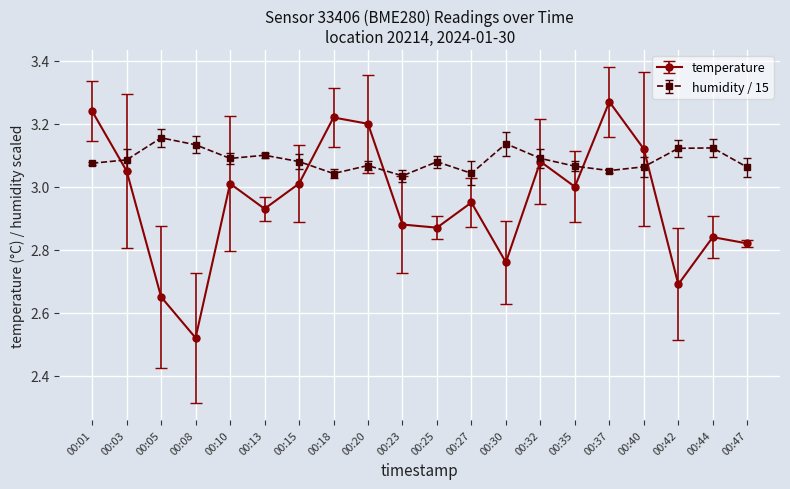

At 00:13, list the series in order from smallest to largest.

temperature, humidity / 15